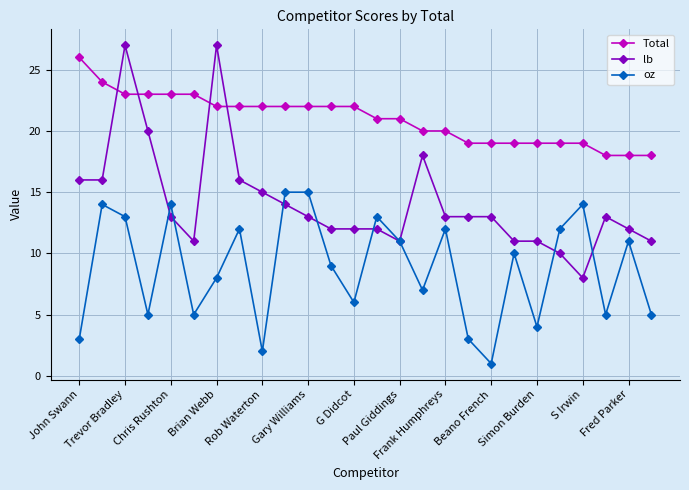

What is the smallest value displayed?

1